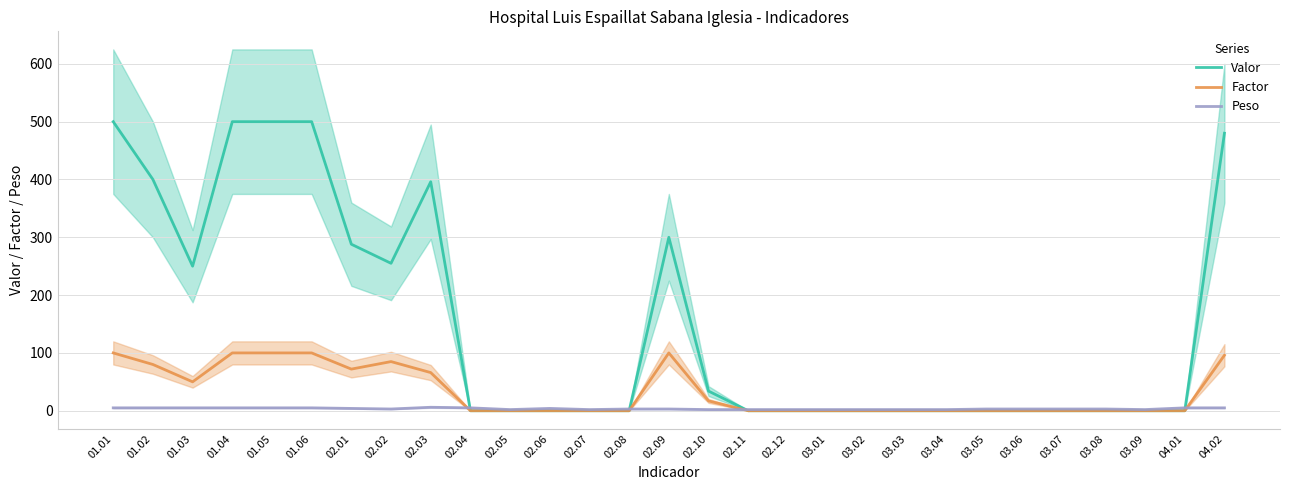

List the labels in order of Peso value, largest first.

02.03, 01.01, 01.02, 01.03, 01.04, 01.05, 01.06, 02.04, 04.01, 04.02, 02.01, 02.06, 02.02, 02.08, 02.09, 03.05, 03.06, 03.07, 03.08, 02.05, 02.07, 02.10, 02.11, 02.12, 03.01, 03.02, 03.03, 03.04, 03.09